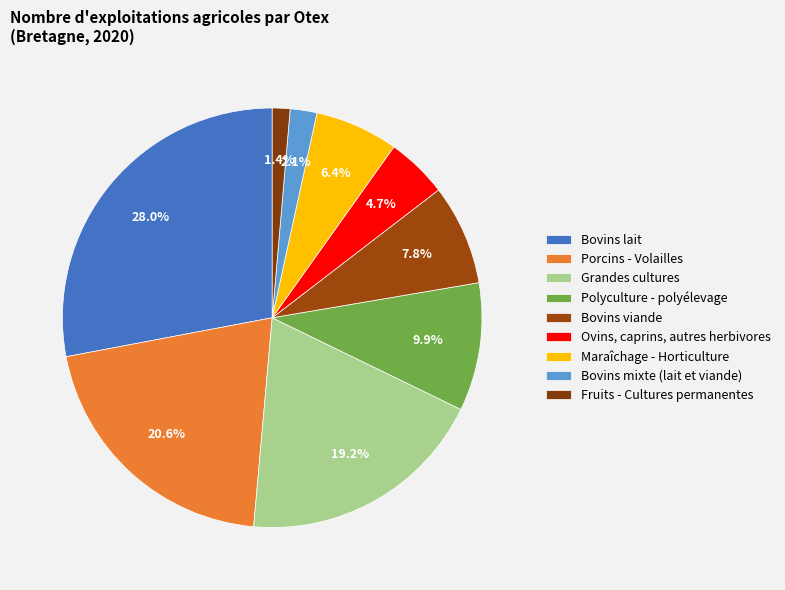

Rank the categories by value from highest to lowest.

Bovins lait, Porcins - Volailles, Grandes cultures, Polyculture - polyélevage, Bovins viande, Maraîchage - Horticulture, Ovins, caprins, autres herbivores, Bovins mixte (lait et viande), Fruits - Cultures permanentes